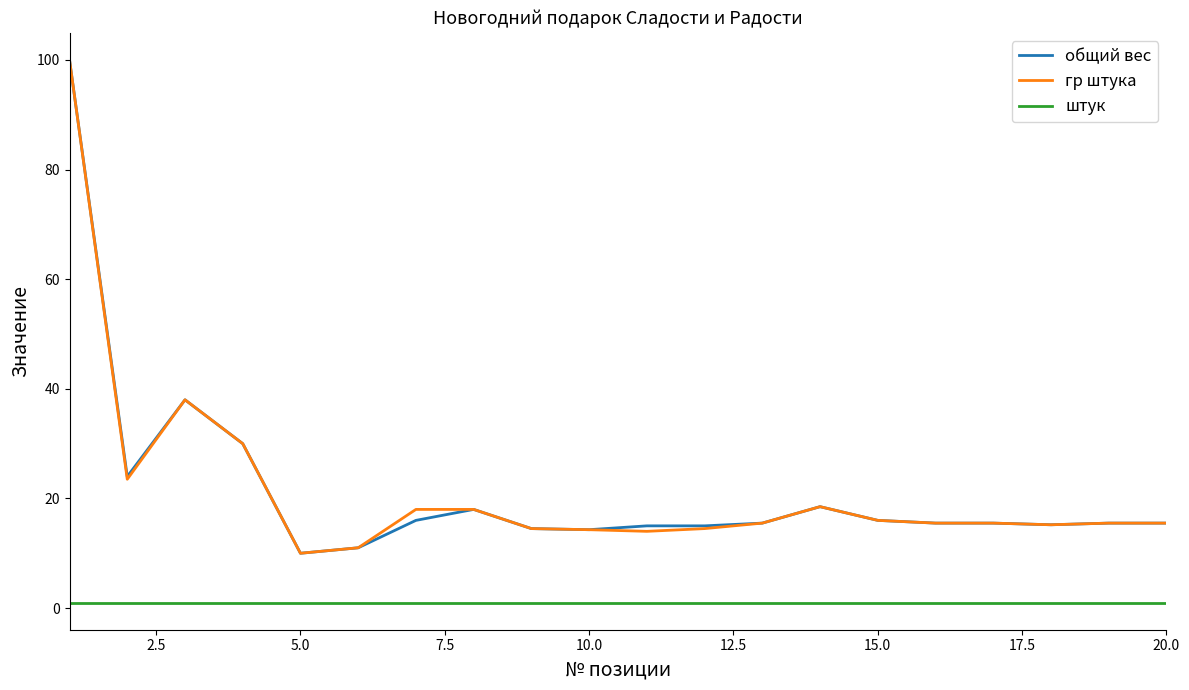

True or false: гр штука and штук intersect in this chart.

False